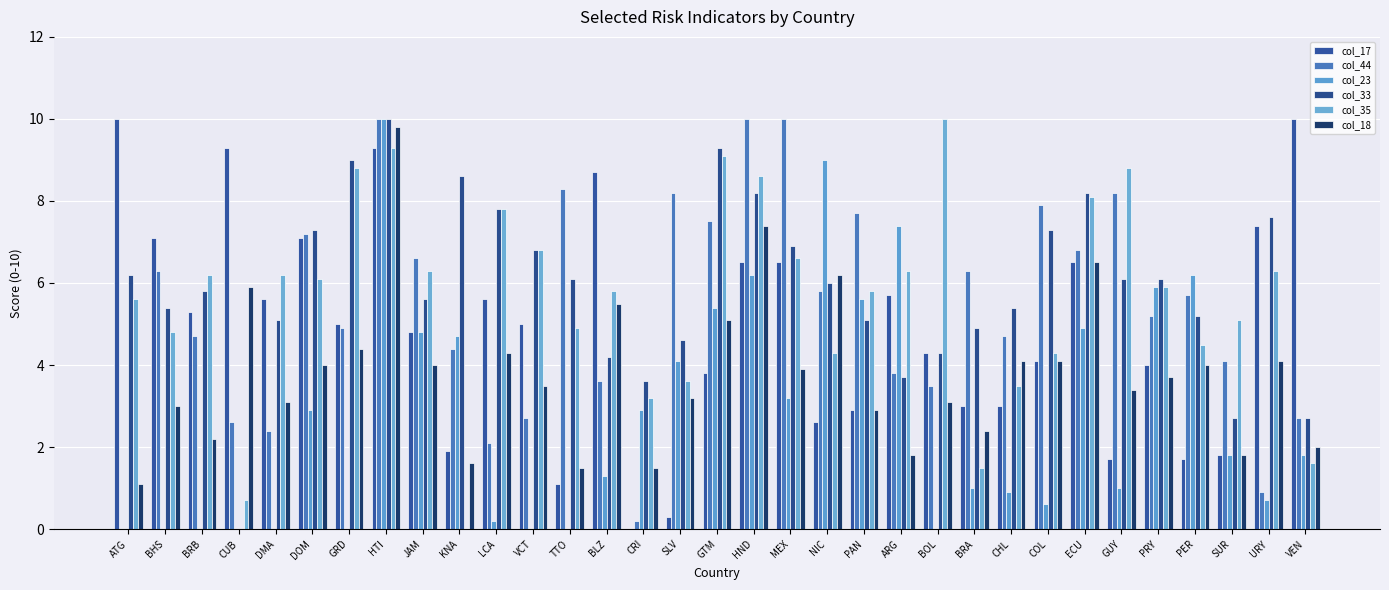

What are all the series names shown in the legend?

col_17, col_44, col_23, col_33, col_35, col_18